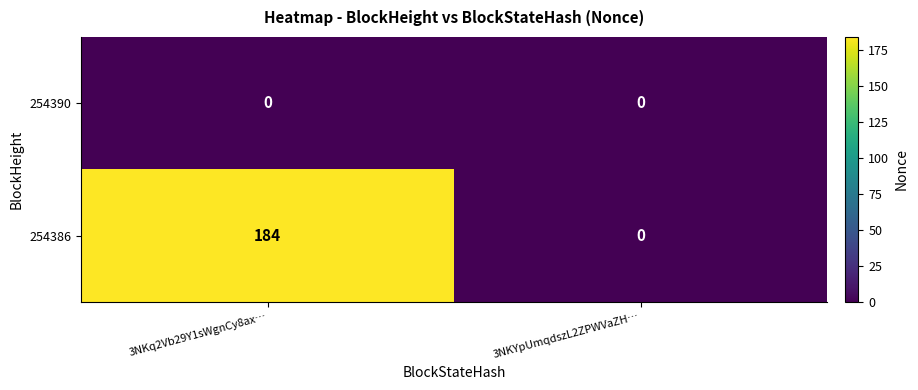

Which series has the widest spread of values?

254386